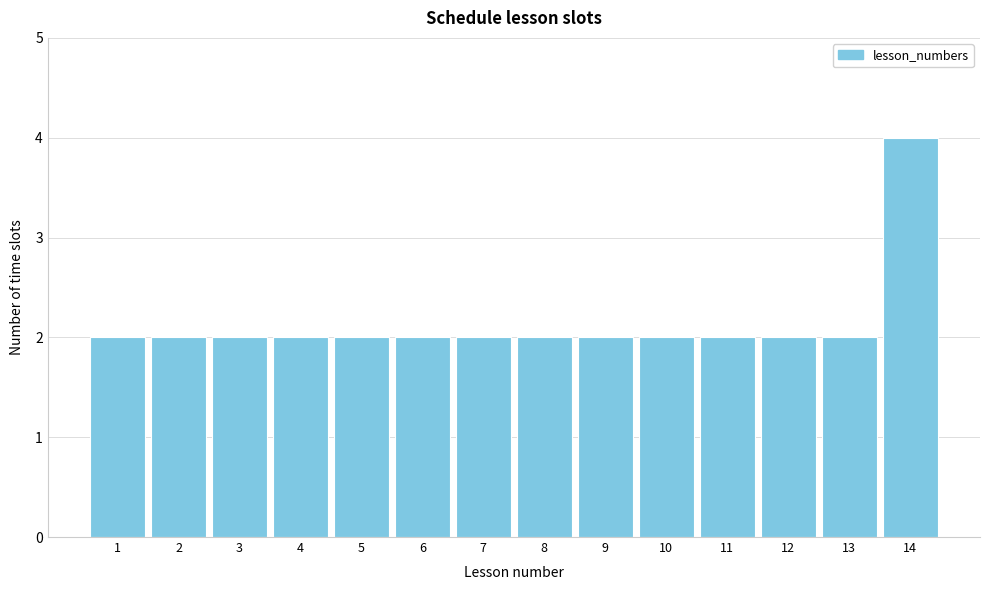

Reading left to right, list all the values displayed in this chart.

1=2	2=2	3=2	4=2	5=2	6=2	7=2	8=2	9=2	10=2	11=2	12=2	13=2	14=4